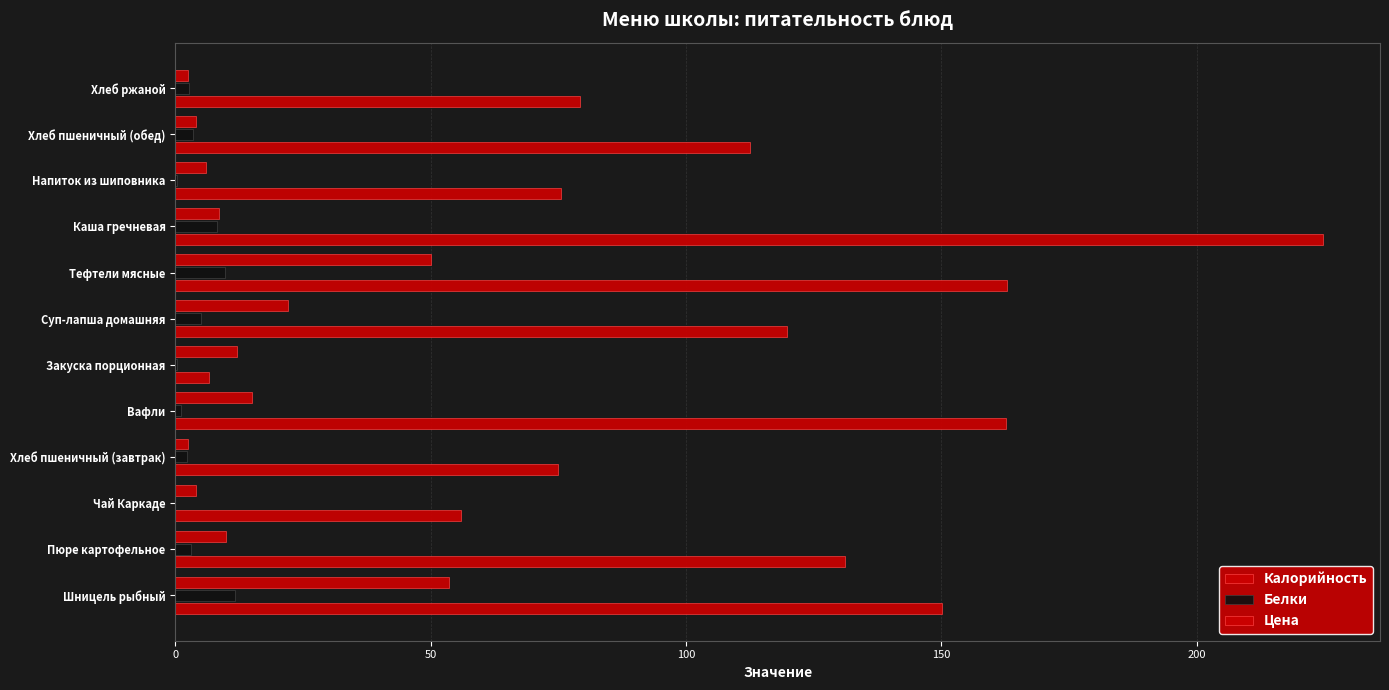

Which series has the largest total across all categories?

Калорийность